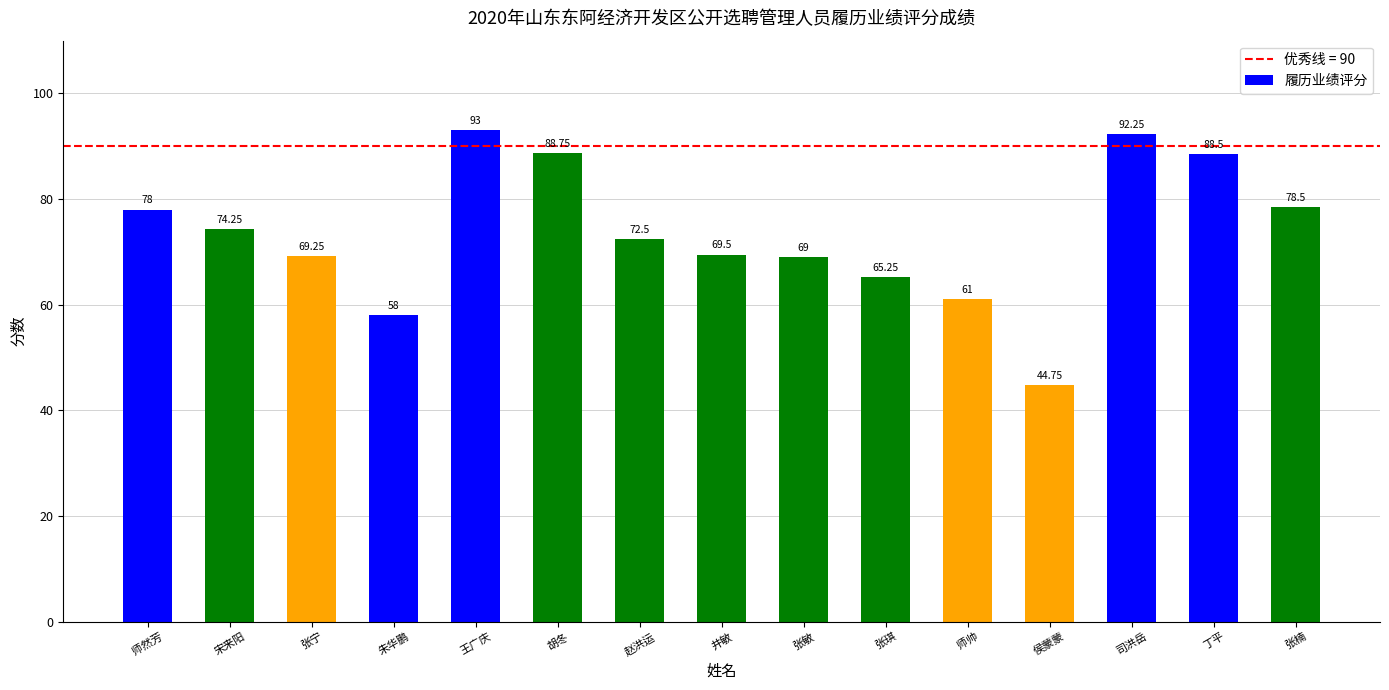

Approximately how many times larger is the value at 侯蒙蒙 compared to 朱华鹏?

0.8